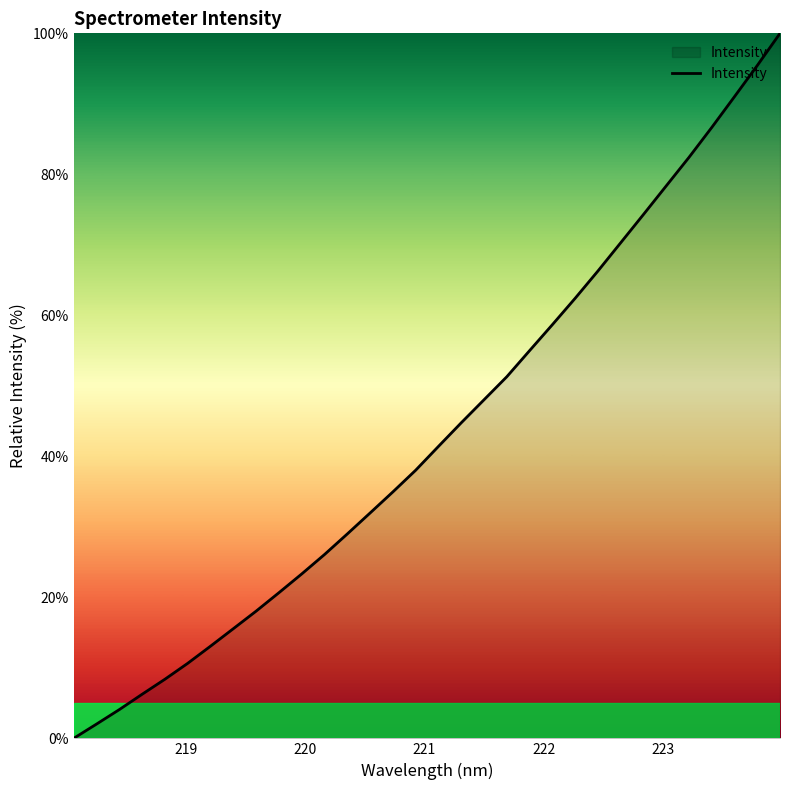

True or false: the data has more than 2 interior local peaks.

False